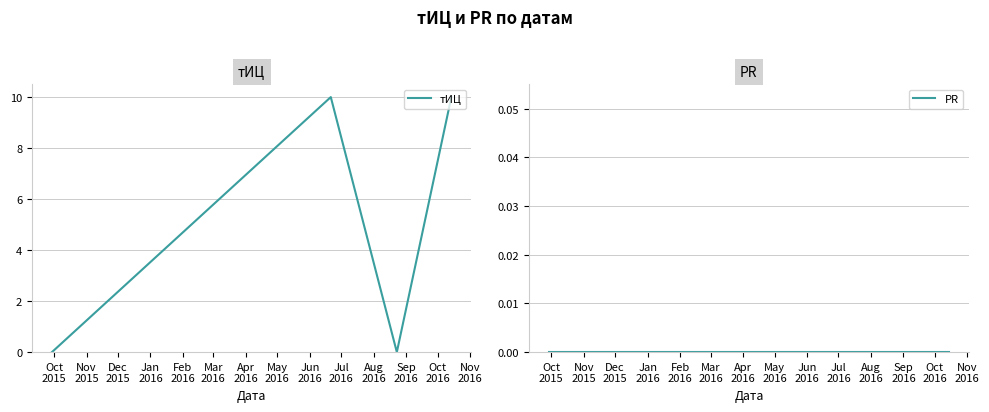

How many interior local valleys does the тИЦ series have?

1